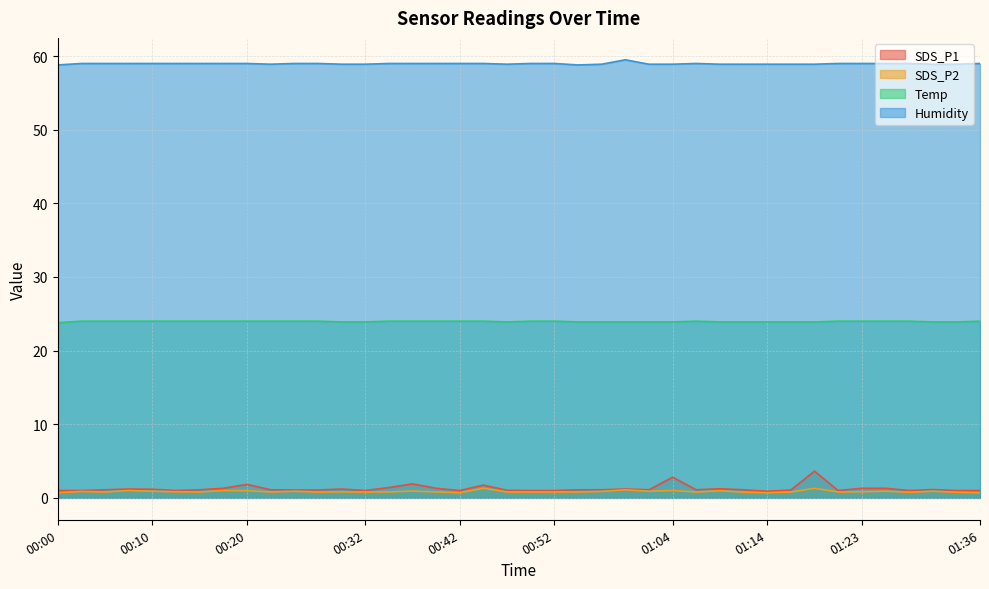

True or false: Humidity and SDS_P2 cross at least once.

False